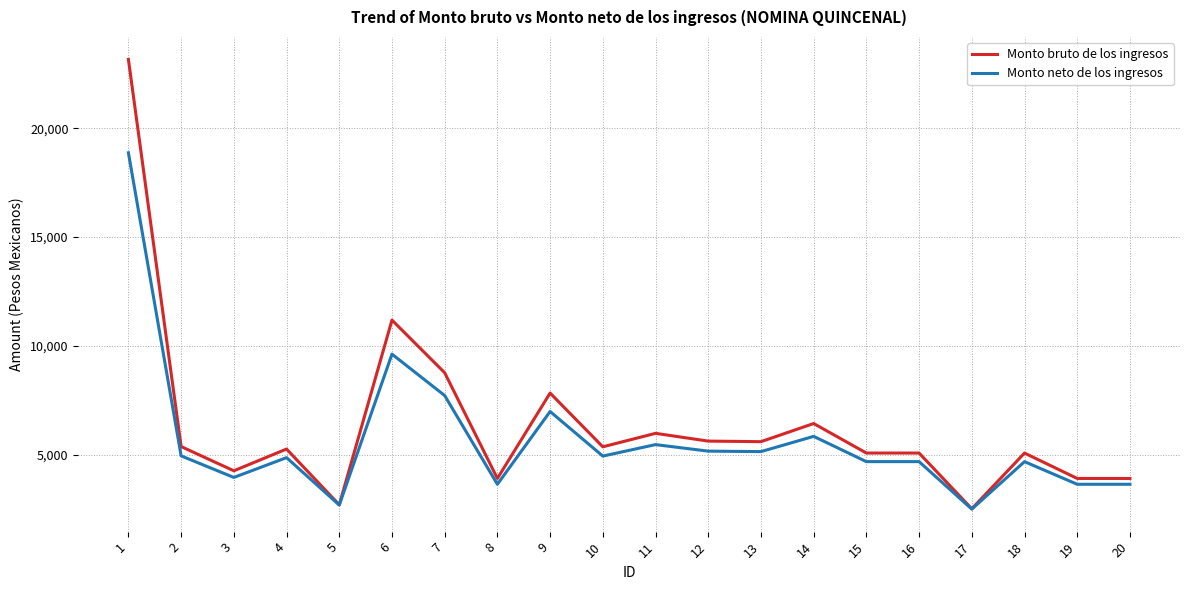

What is the difference between the maximum and minimum values in the Monto neto de los ingresos series?

16387.5